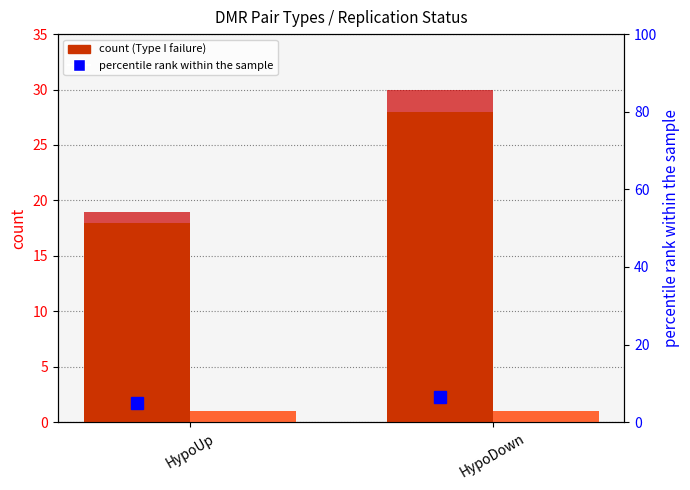

What is the label of the 2nd bar from the right?

HypoUp